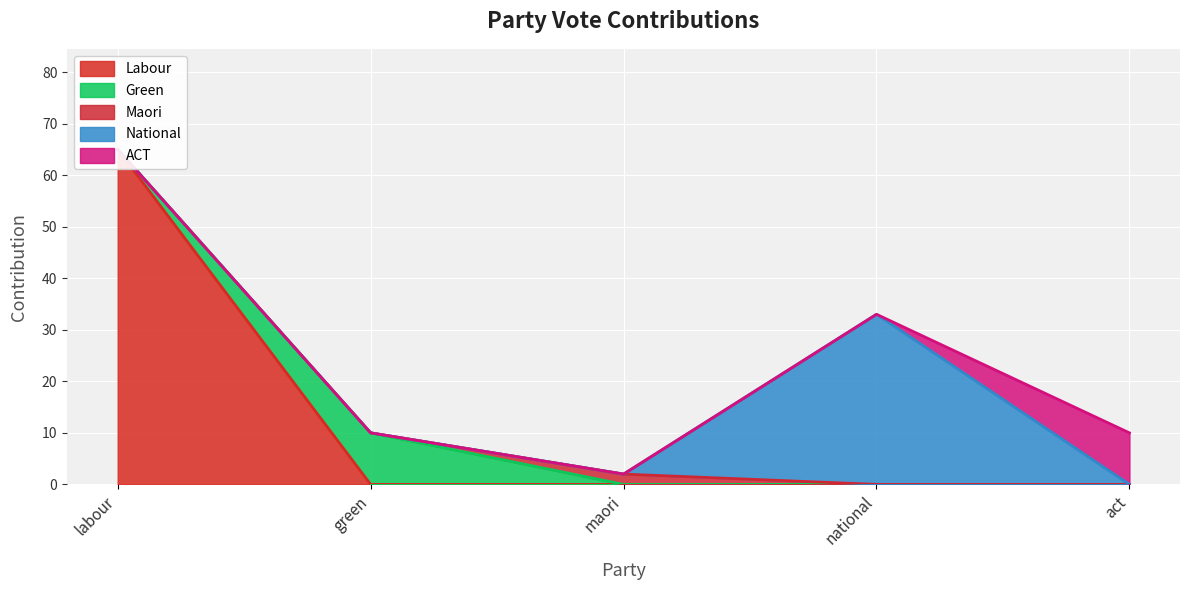

How many lines are shown in the chart?

5